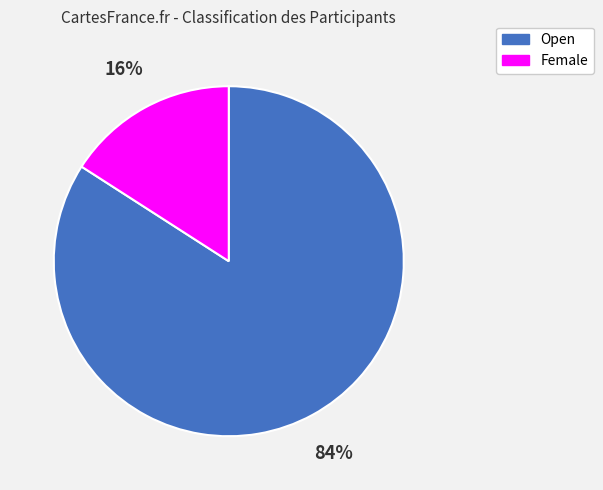

Is there a majority slice in this chart?

Yes